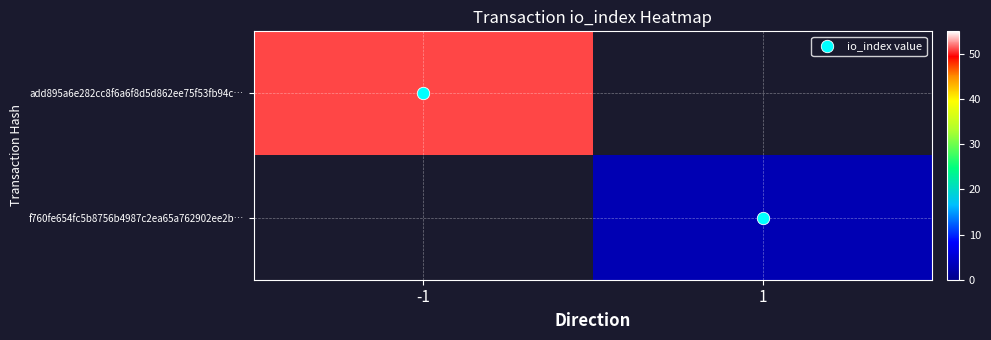

How many distinct data groups are displayed?

2